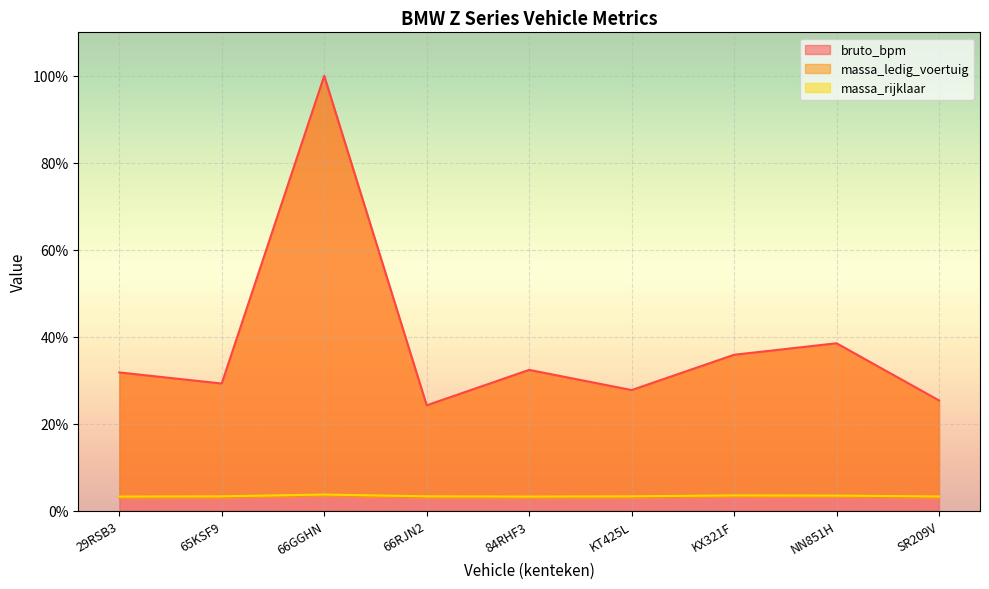

What are all the series names shown in the legend?

bruto_bpm, massa_ledig_voertuig, massa_rijklaar